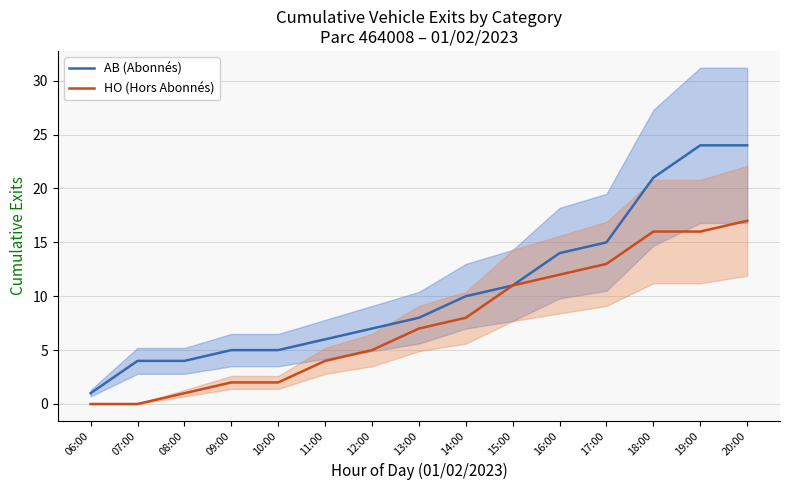

Between 10:00 and 09:00, which is larger?

10:00